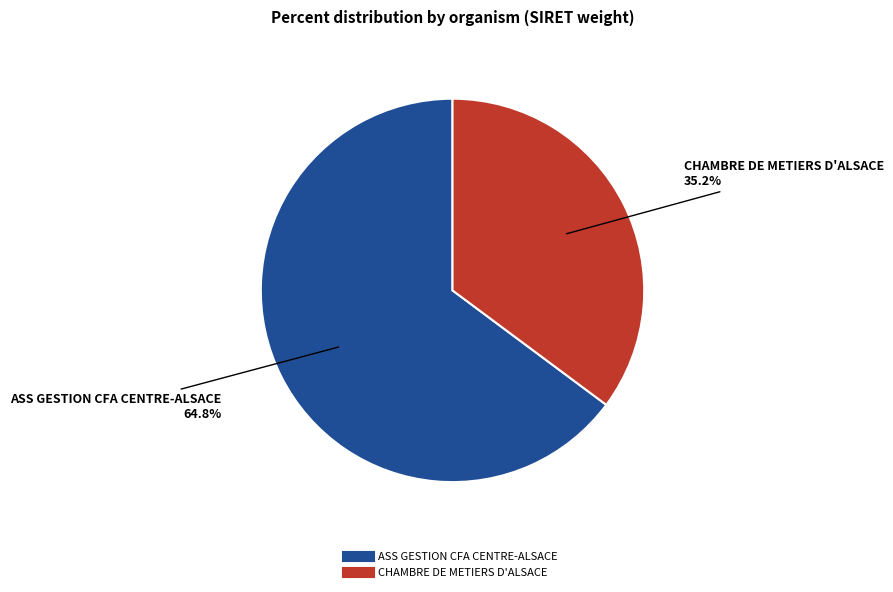

Which slice is the largest?

ASS GESTION CFA CENTRE-ALSACE